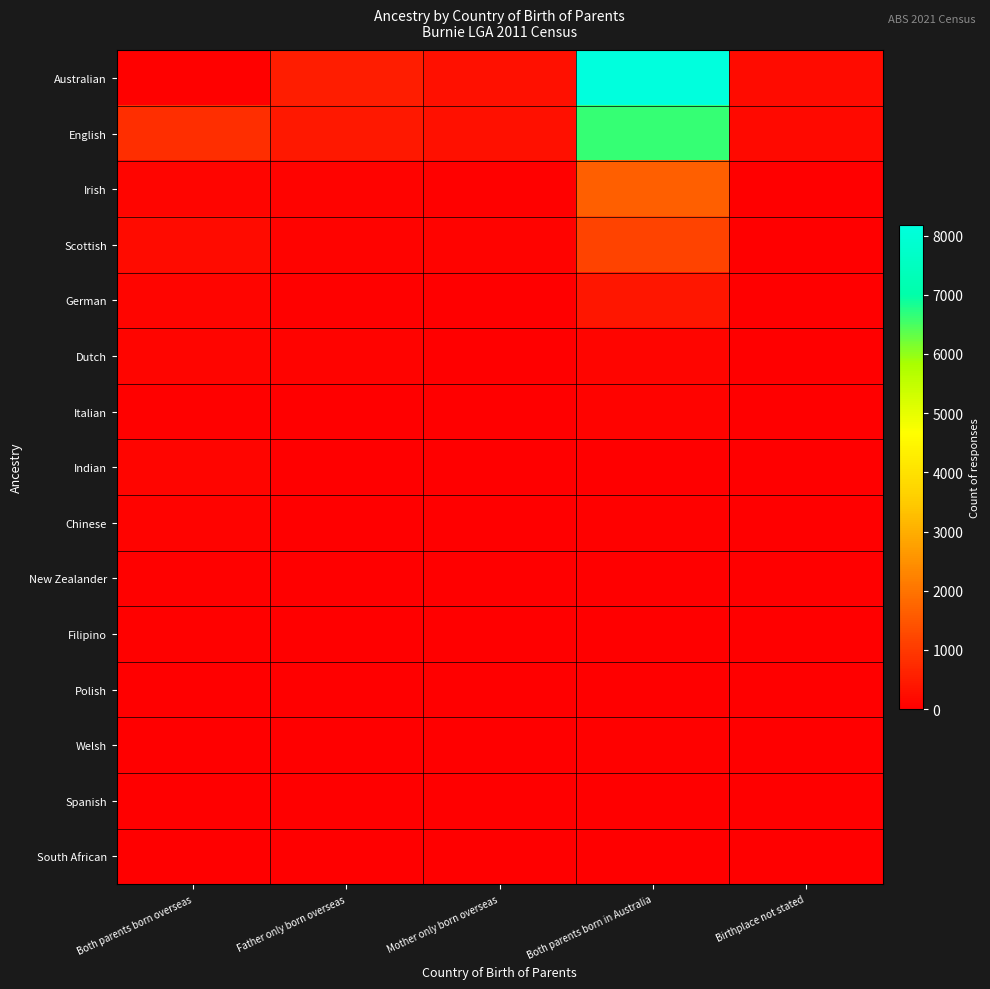

Which label corresponds to the smallest value in the chart?

Mother only born overseas